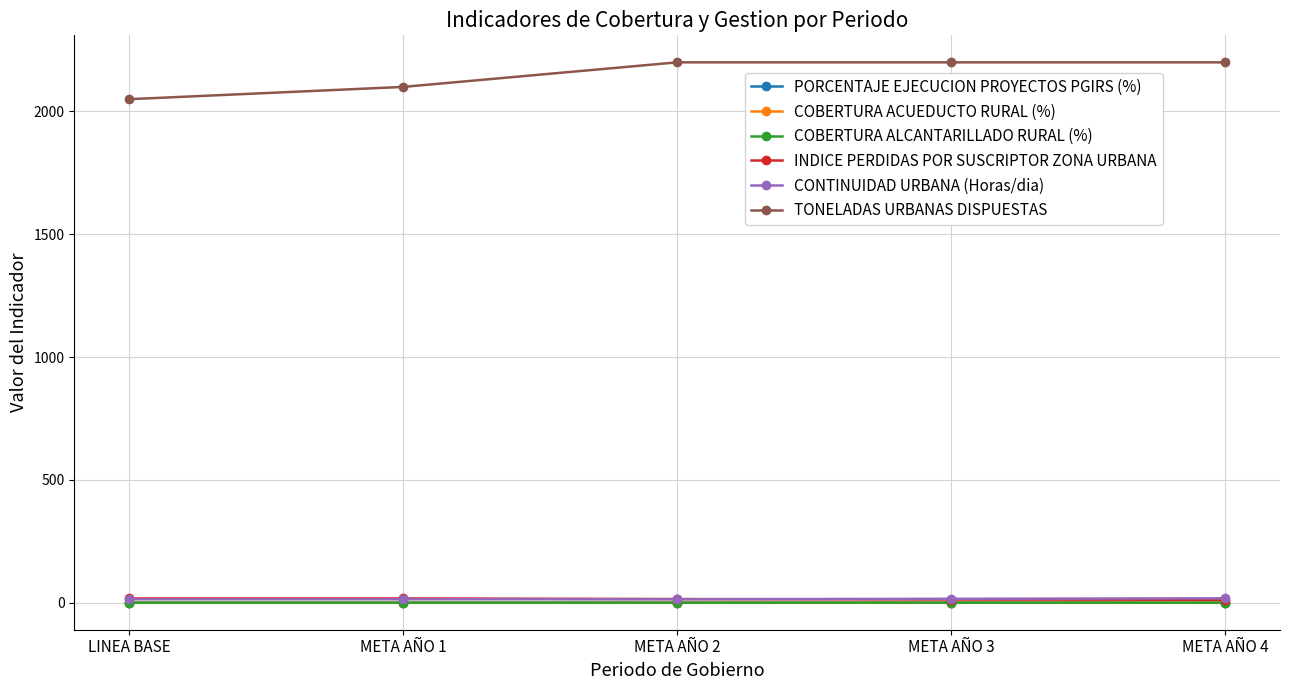

True or false: CONTINUIDAD URBANA (Horas/dia) and TONELADAS URBANAS DISPUESTAS cross at least once.

False